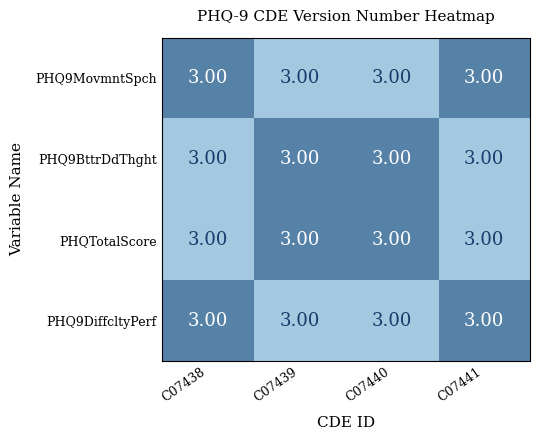

The value of PHQ9MovmntSpch at C07439 is 0.1. True or false?

False